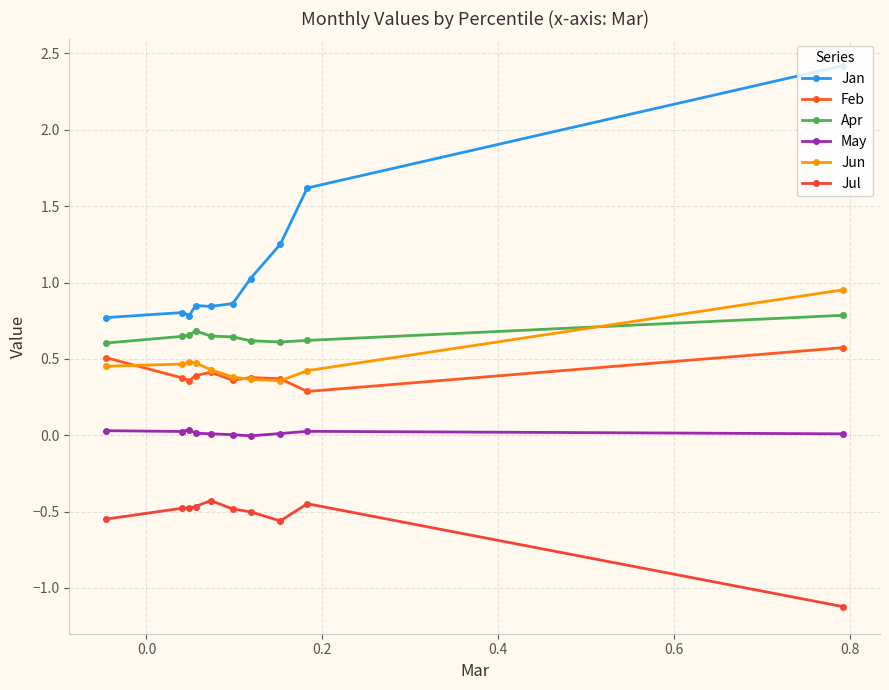

True or false: Feb and Jul cross at least once.

False